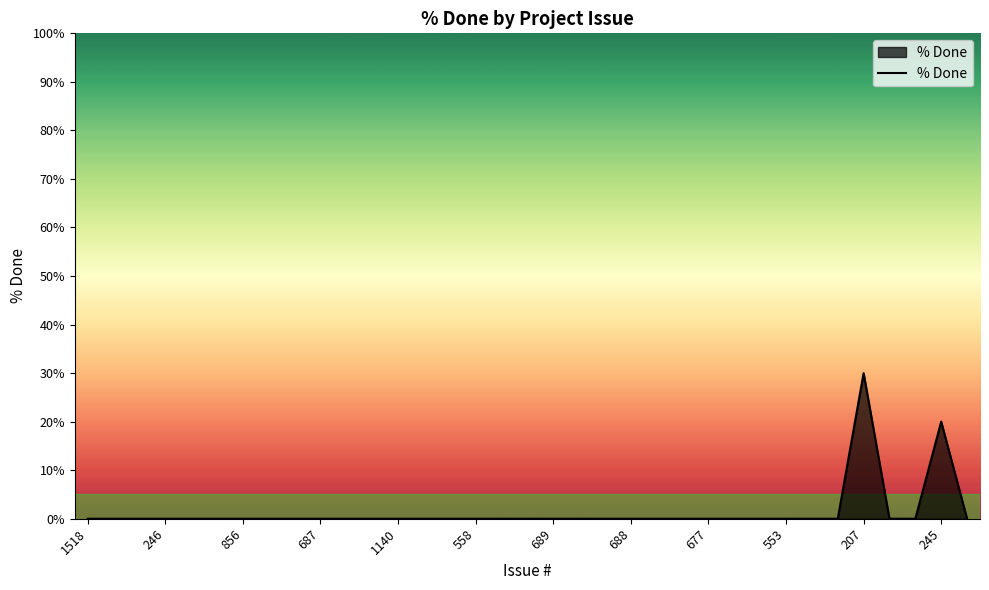

What is the difference between the maximum and second lowest values?

30